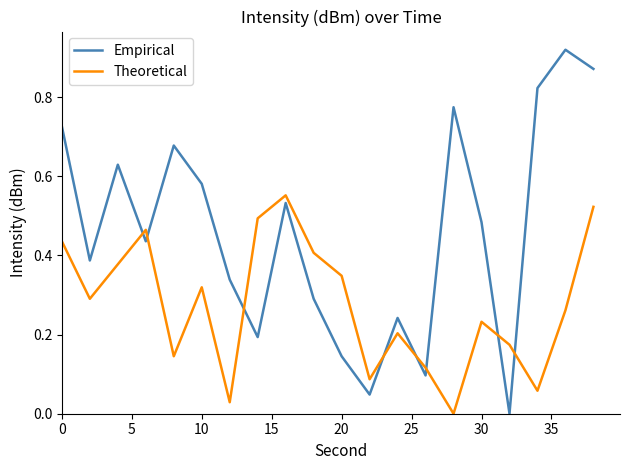

Rank the series by their maximum value, from highest to lowest.

Empirical, Theoretical